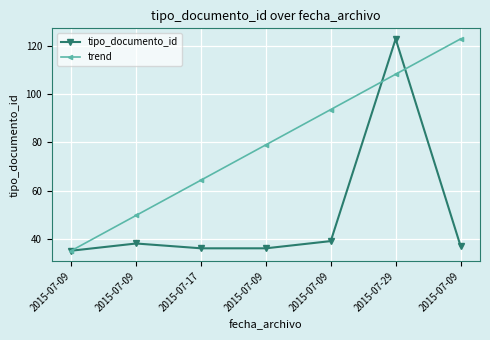

What is the total value across all series at 2015-07-09?

70.0